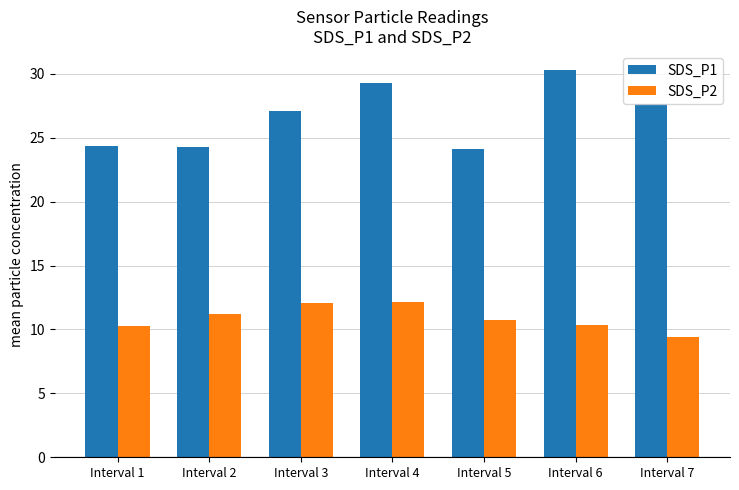

The SDS_P2 series shows 11.2 at Interval 2. True or false?

True